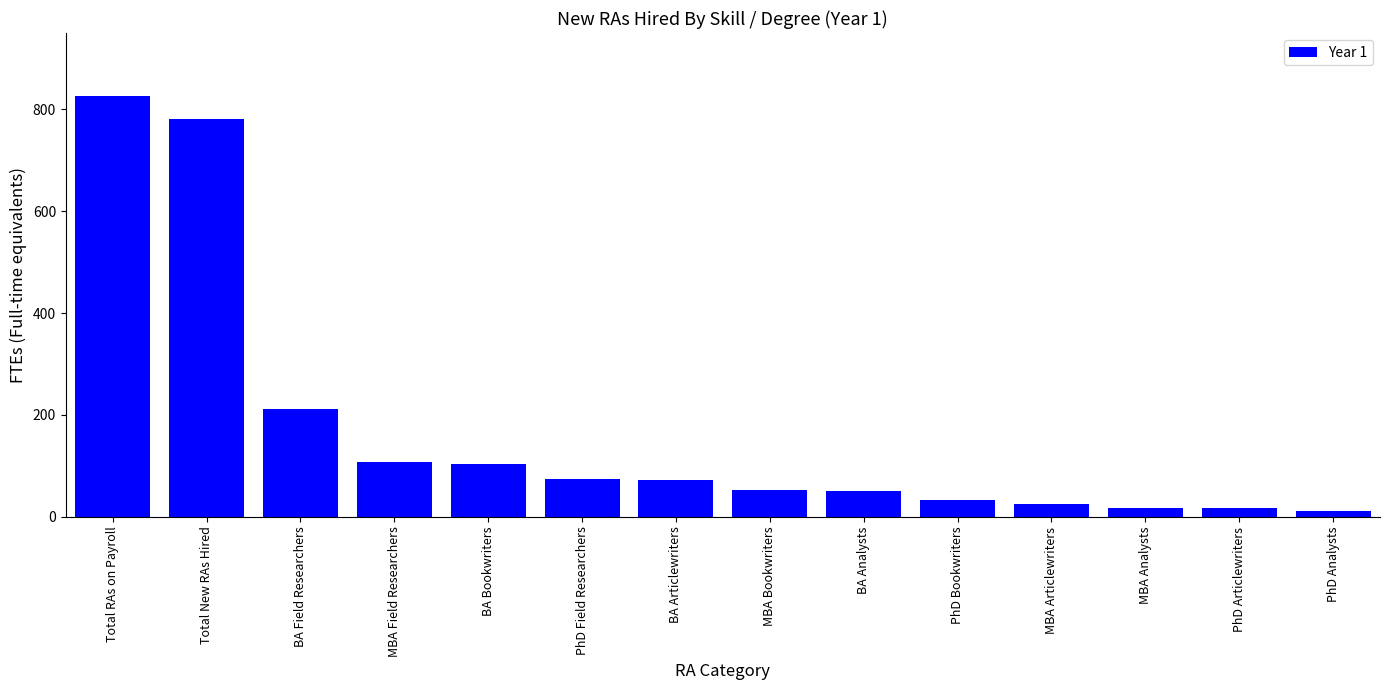

What is the label of the 2nd bar from the right?

PhD Articlewriters